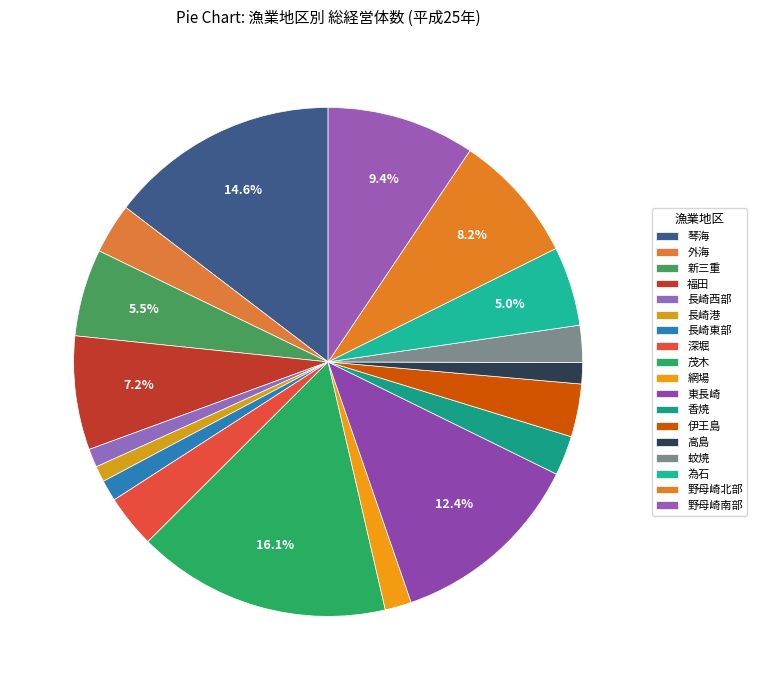

The 深堀 slice represents 1% of the pie. True or false?

False